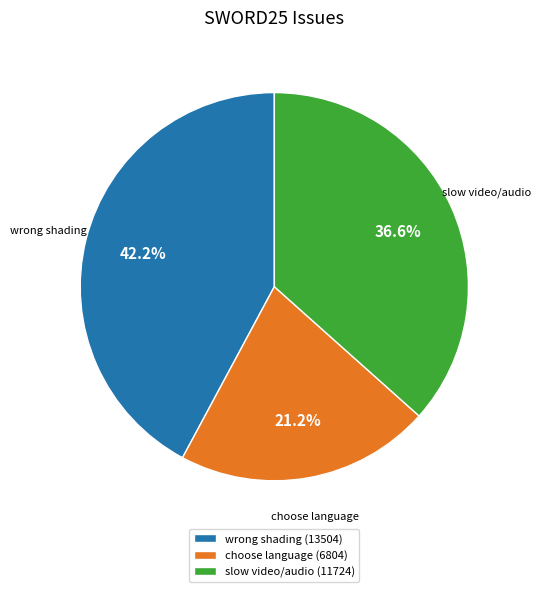

Rank the categories by value from lowest to highest.

choose language (6804), slow video/audio (11724), wrong shading (13504)